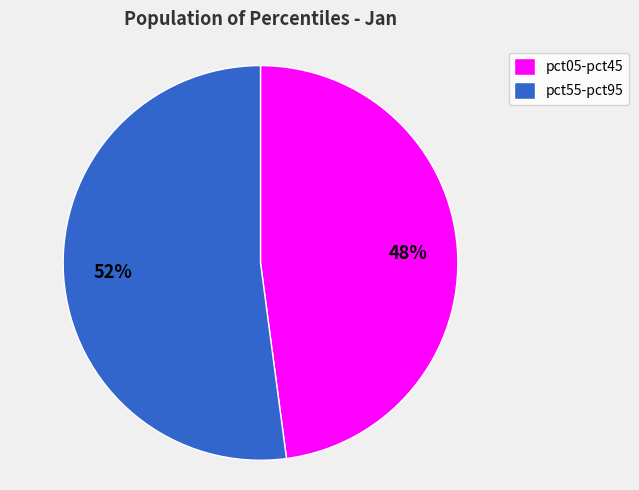

Do pct55-pct95 and pct05-pct45 together represent more than half of the pie?

Yes